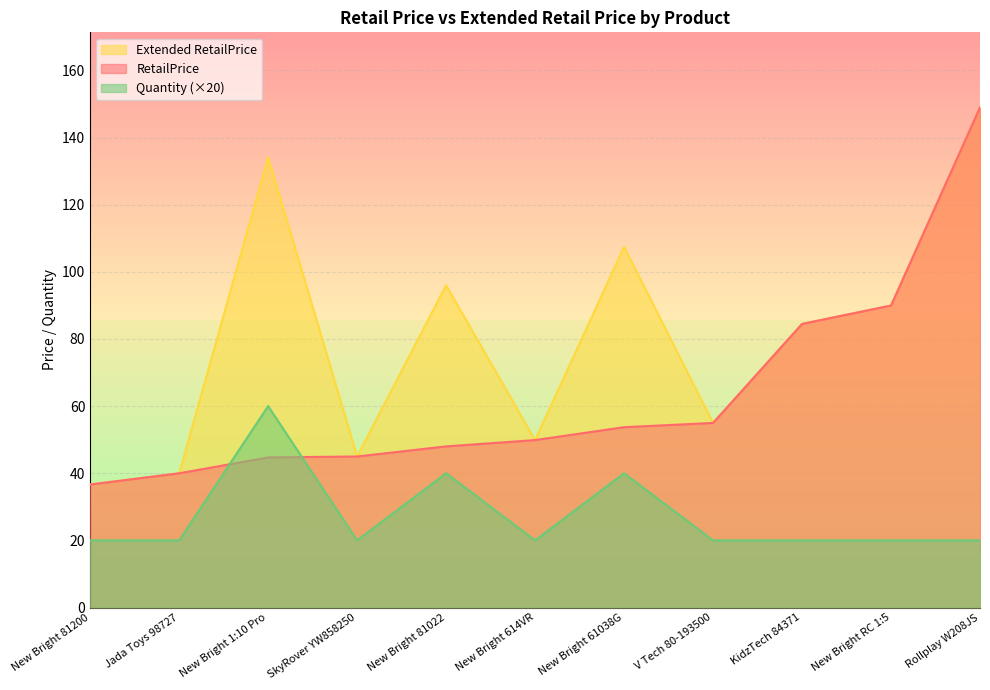

In Quantity, how many points are higher than both neighbors (excluding endpoints)?

3